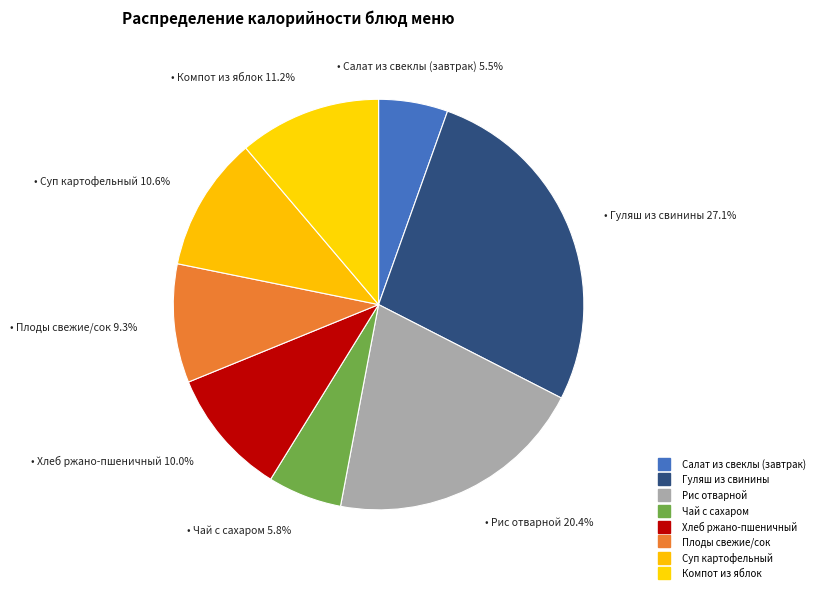

Does Суп картофельный account for over 50% of the chart?

No